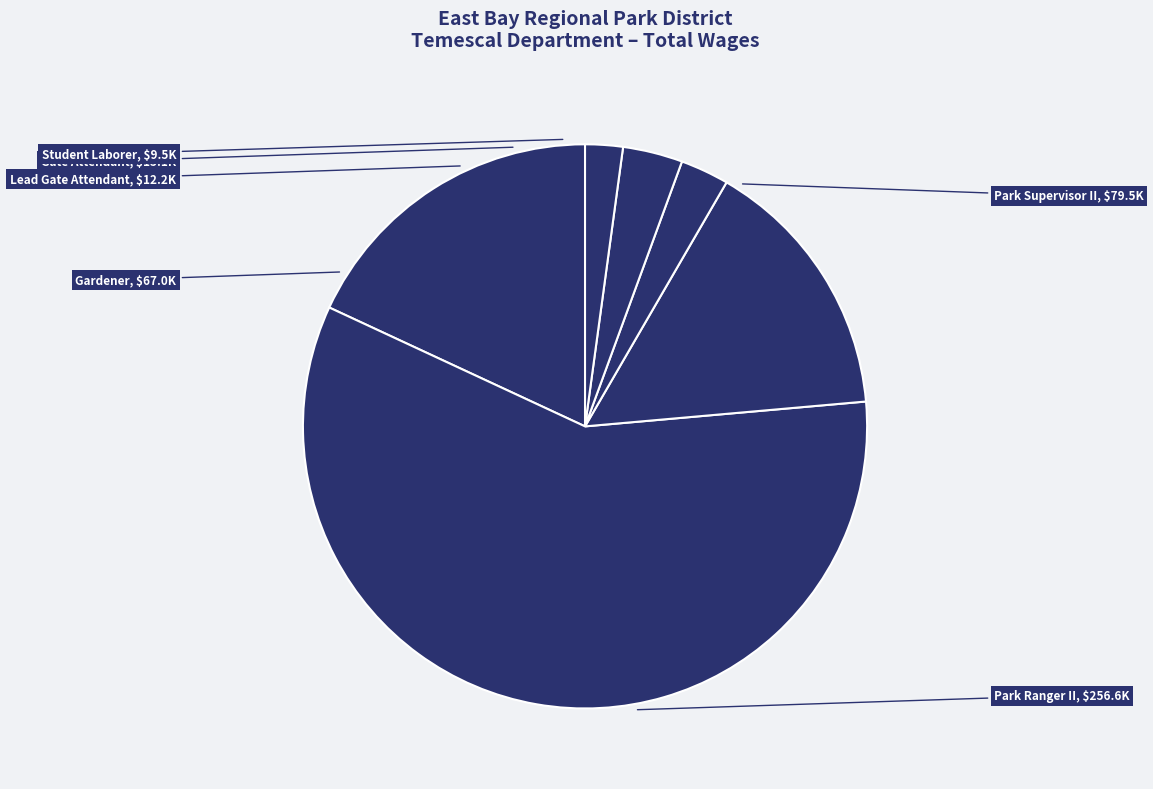

Rank the categories by value from highest to lowest.

Park Ranger II, Park Supervisor II, Gardener, Gate Attendant, Lead Gate Attendant, Student Laborer